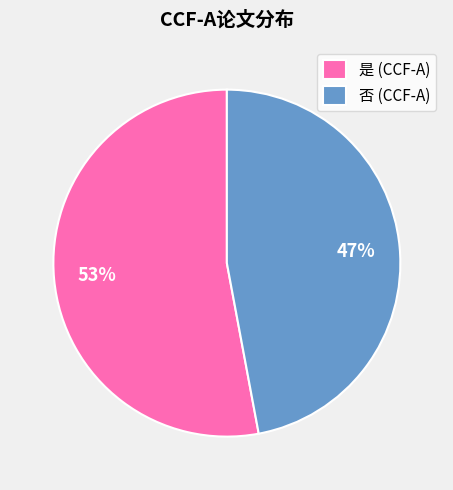

Is there a majority slice in this chart?

Yes